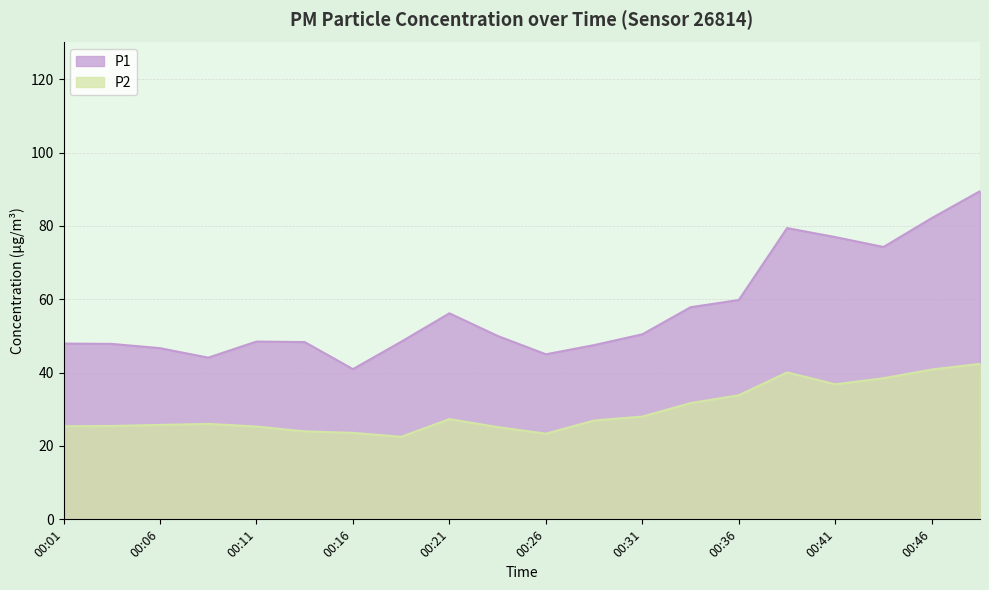

How many lines are shown in the chart?

2